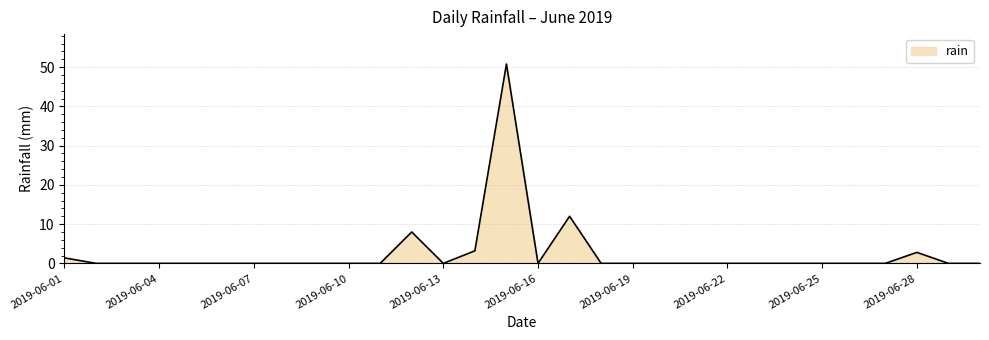

What is the difference between the maximum and minimum values?

50.8